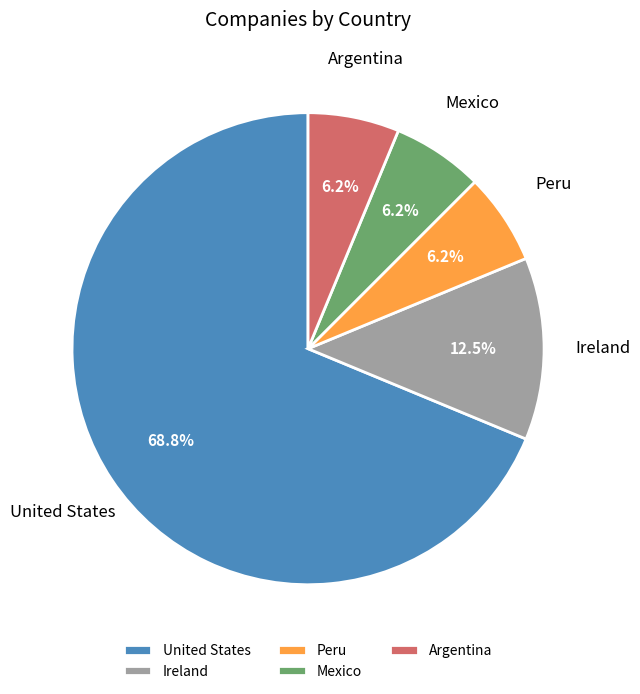

Do United States and Ireland together represent more than half of the pie?

Yes